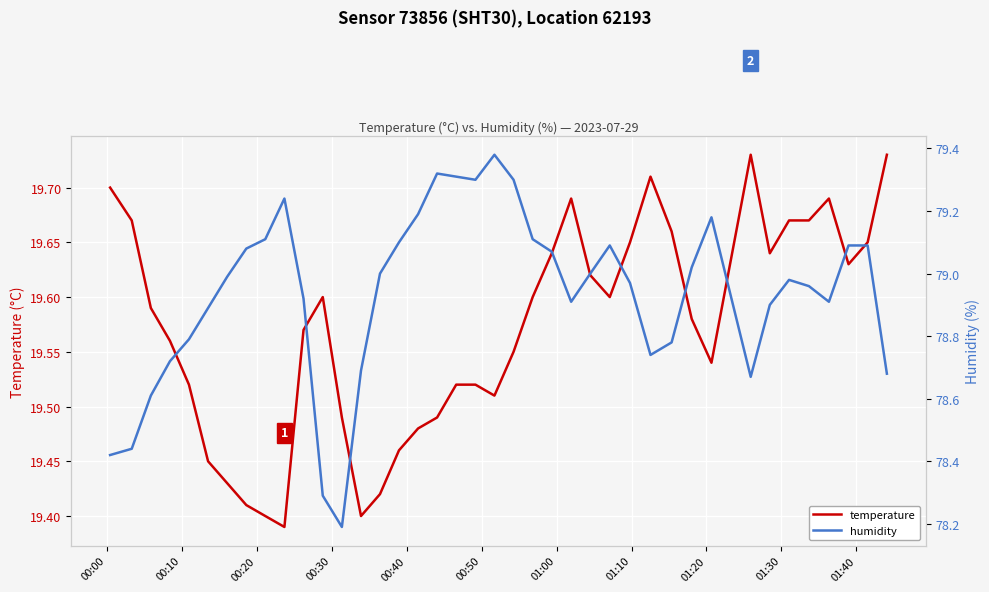

Reading left to right, extract all data points from this chart.

temperature: 19.7	19.7	19.6	19.6	19.5	19.4	19.4	19.4	19.4	19.4	19.6	19.6	19.5	19.4	19.4	19.5	19.5	19.5	19.5	19.5	19.5	19.6	19.6	19.6	19.7	19.6	19.6	19.6	19.7	19.7	19.6	19.5	19.7	19.6	19.7	19.7	19.7	19.6	19.6	19.7
humidity: 78.4	78.4	78.6	78.7	78.8	78.9	79.0	79.1	79.1	79.2	78.9	78.3	78.2	78.7	79.0	79.1	79.2	79.3	79.3	79.3	79.4	79.3	79.1	79.1	78.9	79.0	79.1	79.0	78.7	78.8	79.0	79.2	78.7	78.9	79.0	79.0	78.9	79.1	79.1	78.7